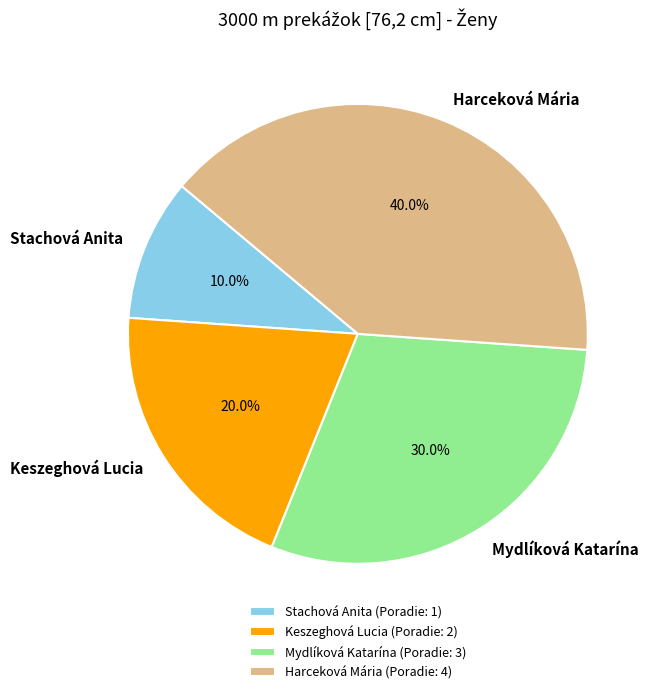

To the nearest percent, what portion does Harceková Mária represent?

40%